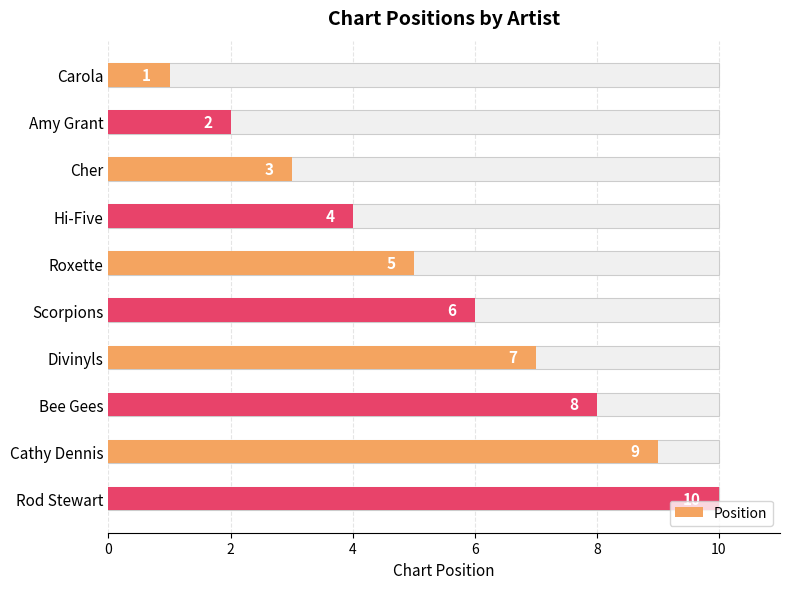

What is the label of the 9th bar from the right?

Amy Grant